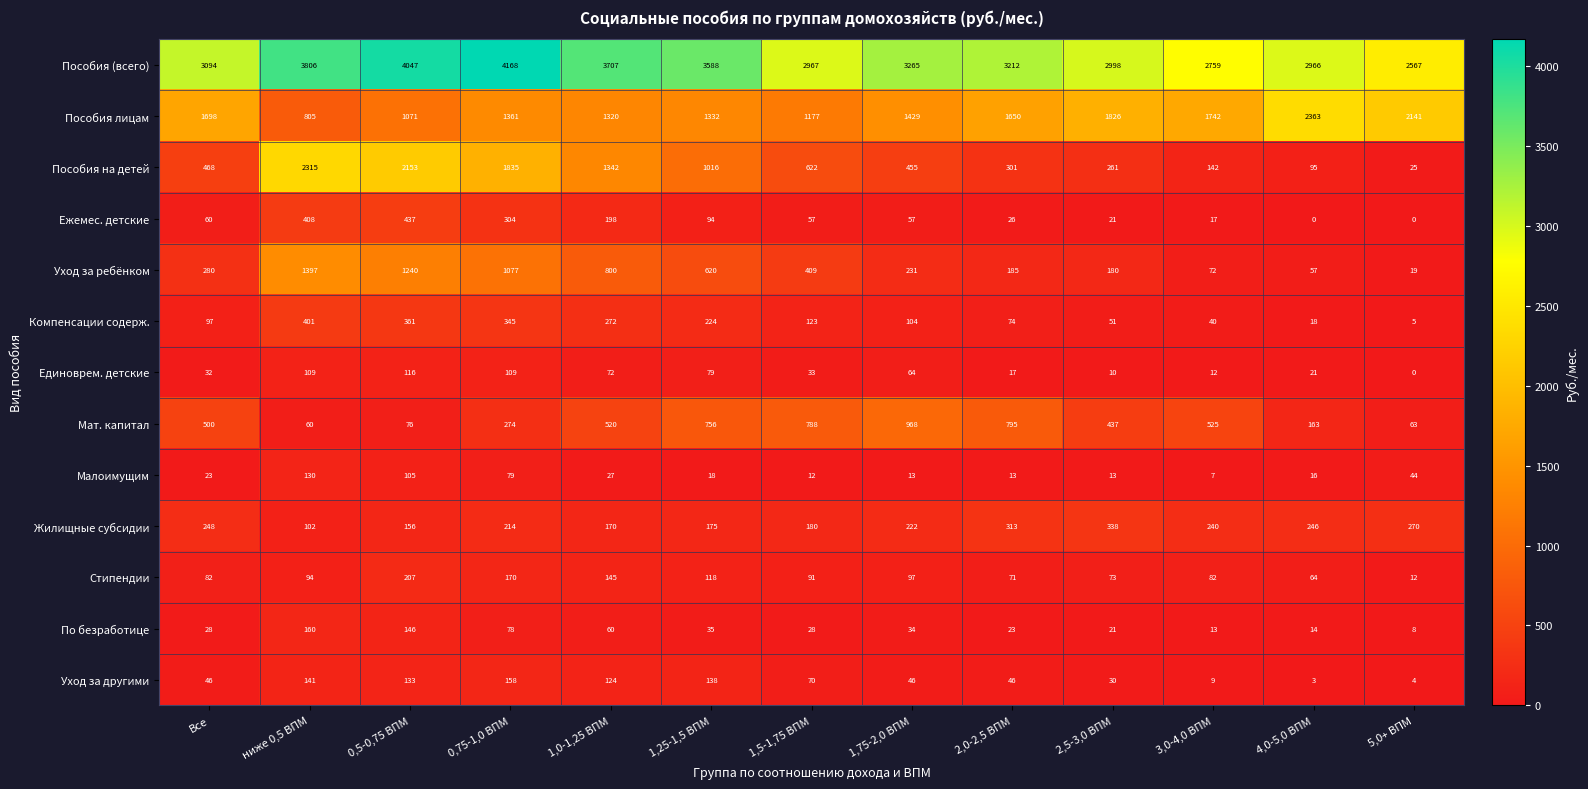

Which series has the largest range (max minus min)?

Пособия на детей